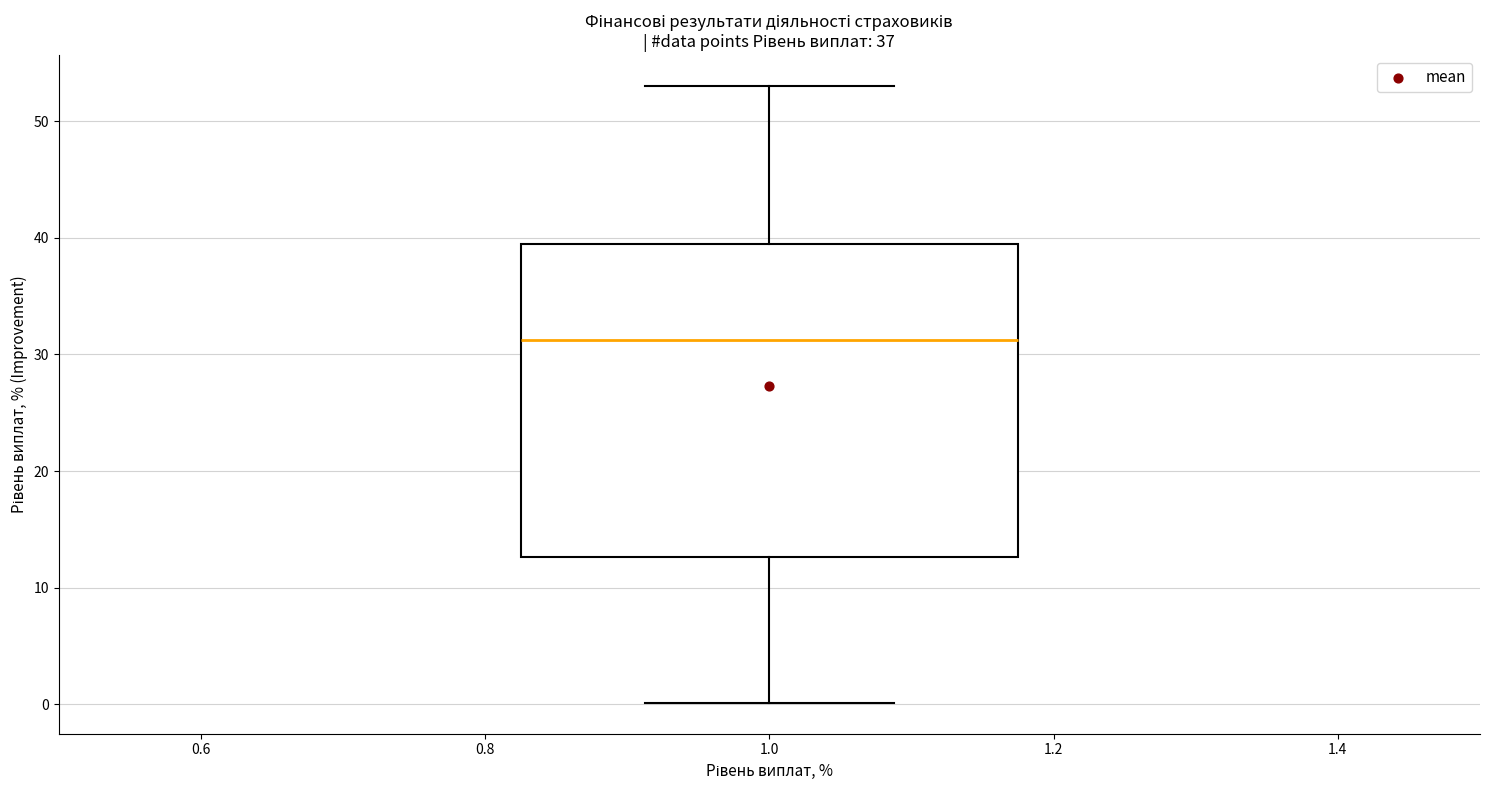

Where is the lower edge of the box at x = 1.0 on the y-axis? The values are not printed on the chart, so give them approximately, as read against the axis.

13